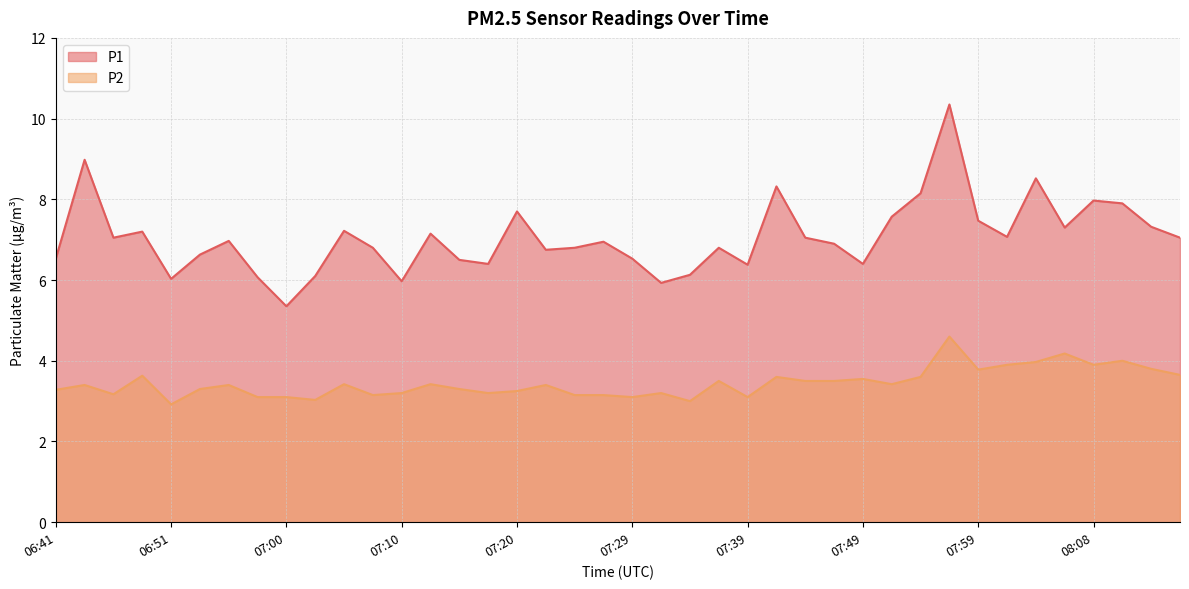

True or false: P1 has a value of 1.4 at 07:10.

False